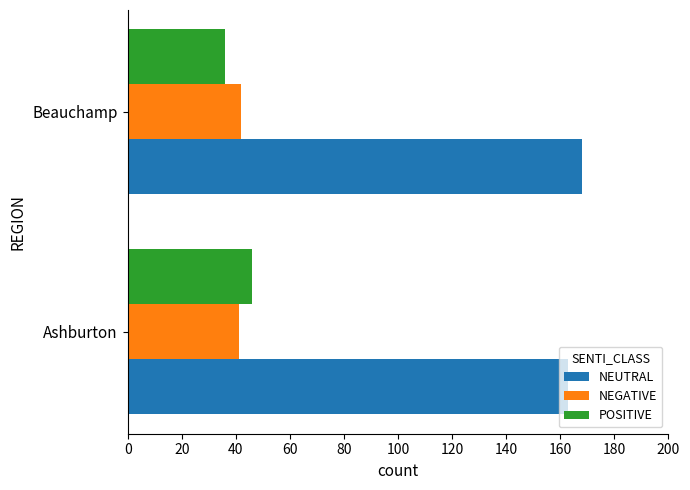

Rank the series by their maximum value, from lowest to highest.

NEGATIVE, POSITIVE, NEUTRAL